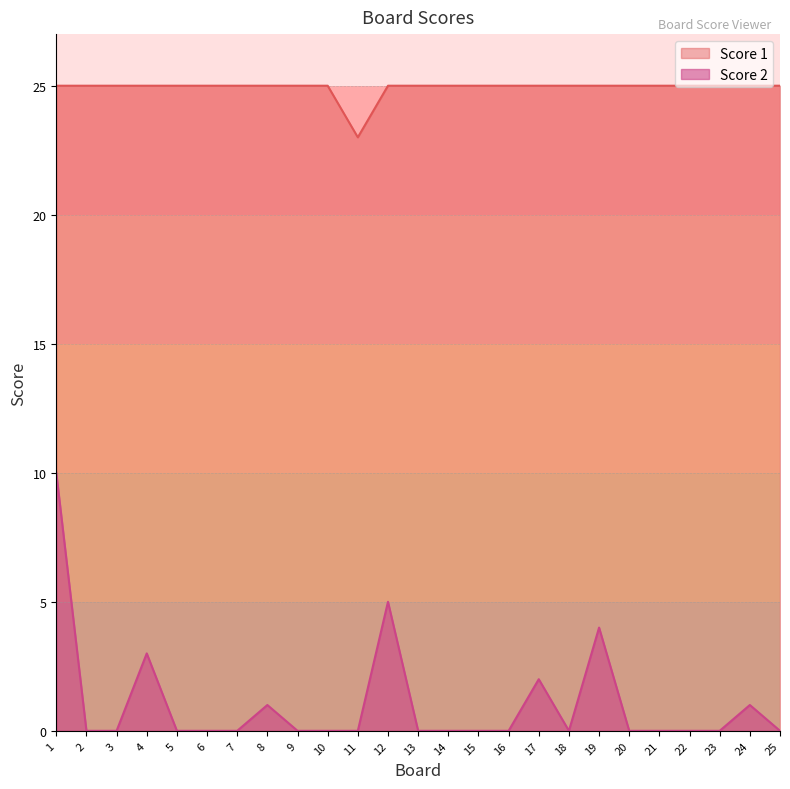

Rank the series at 18 from lowest to highest value.

Score 2, Score 1